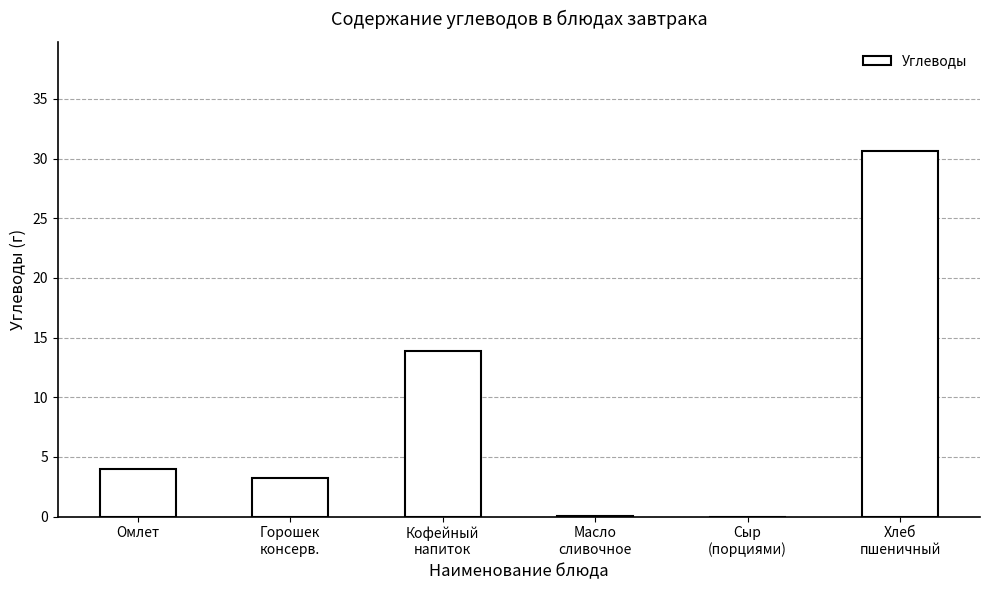

The chart shows a value of 13.9 at Кофейный
напиток. True or false?

True